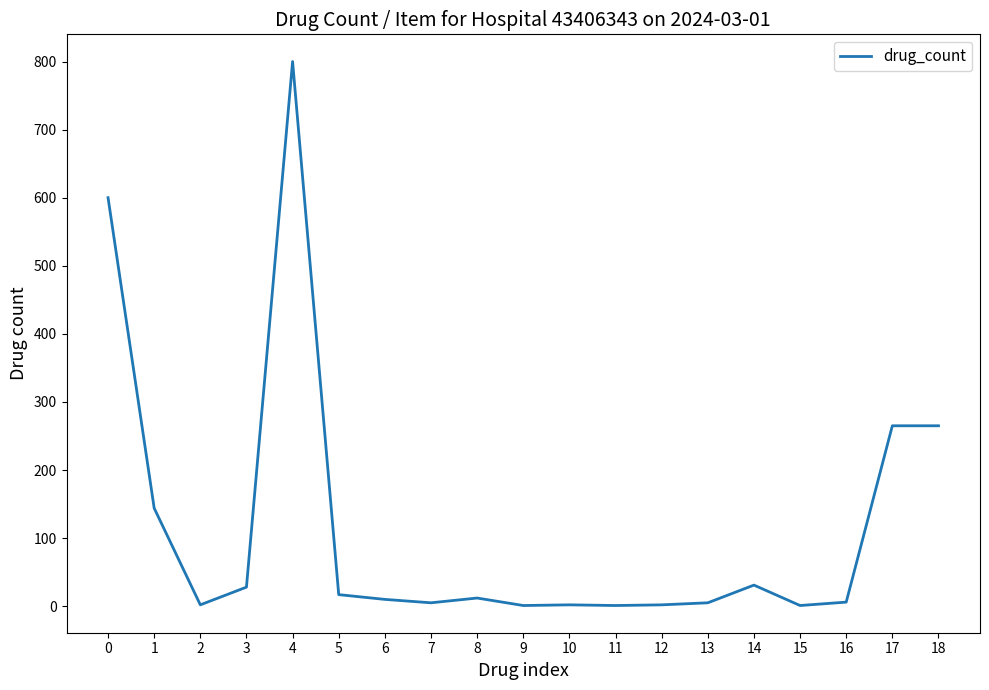

What is the difference between the maximum and minimum values?

799